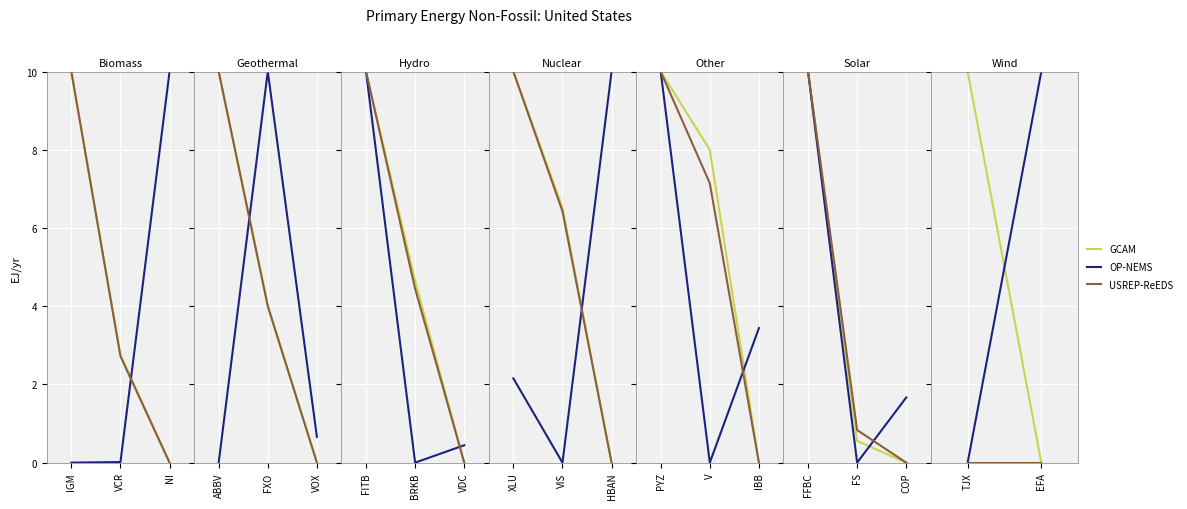

What is the label of the 2nd point from the left?

EFA